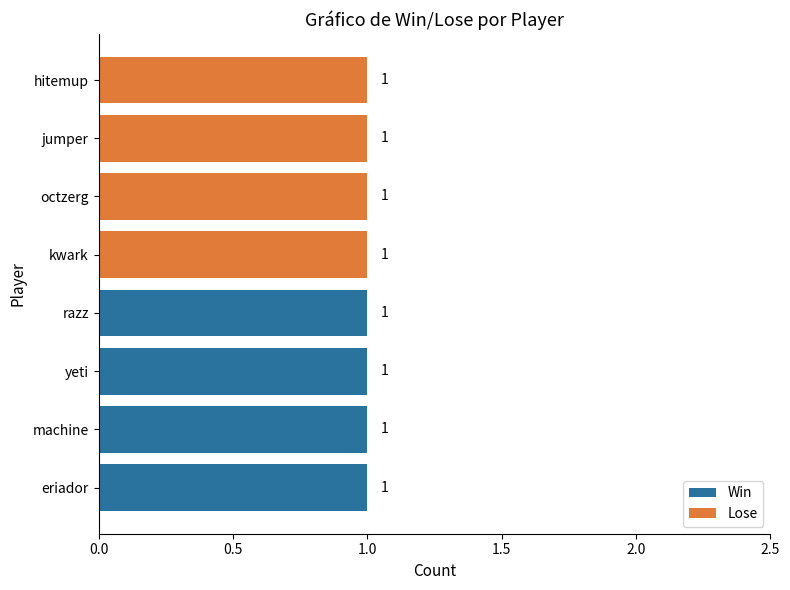

The Win series shows 2 at yeti. True or false?

False